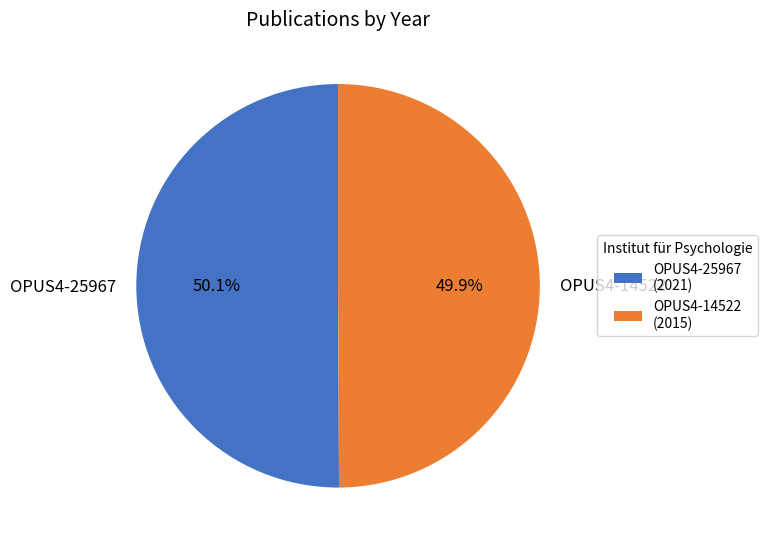

What portion of the pie excludes OPUS4-14522?

50.1%